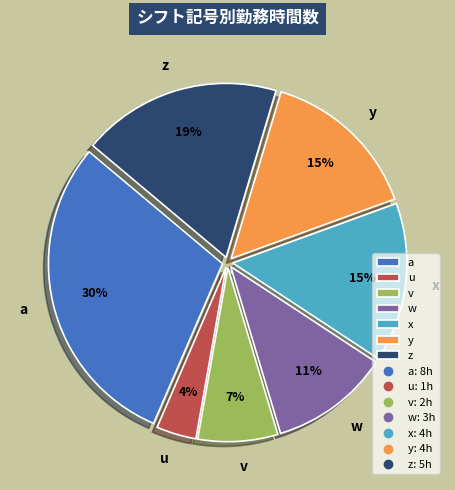

True or false: y accounts for 15% of the total.

True